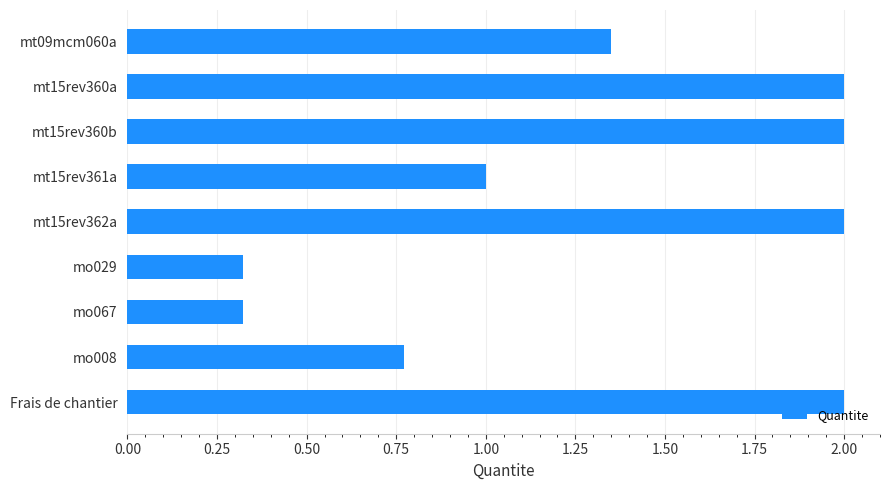

What value does the data have at Frais de chantier?

2.0